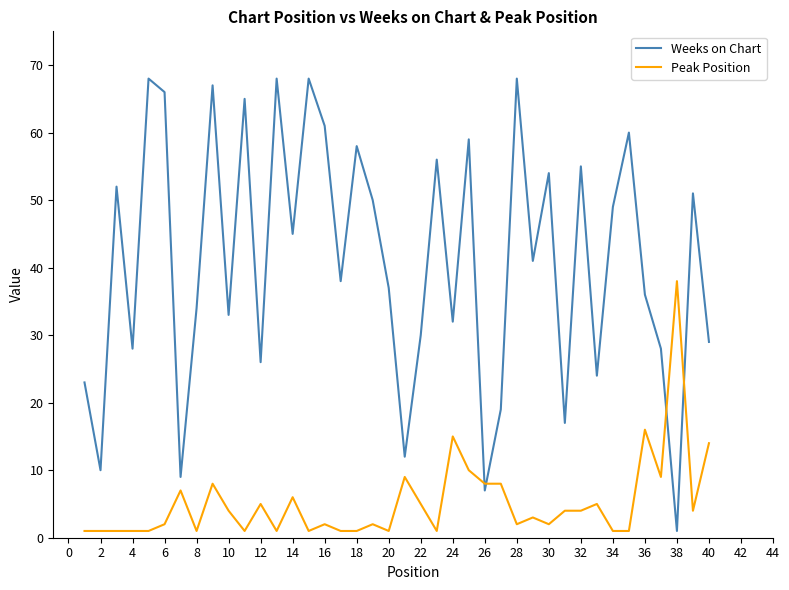

List the series in order of their overall mean, lowest first.

Peak Position, Weeks on Chart